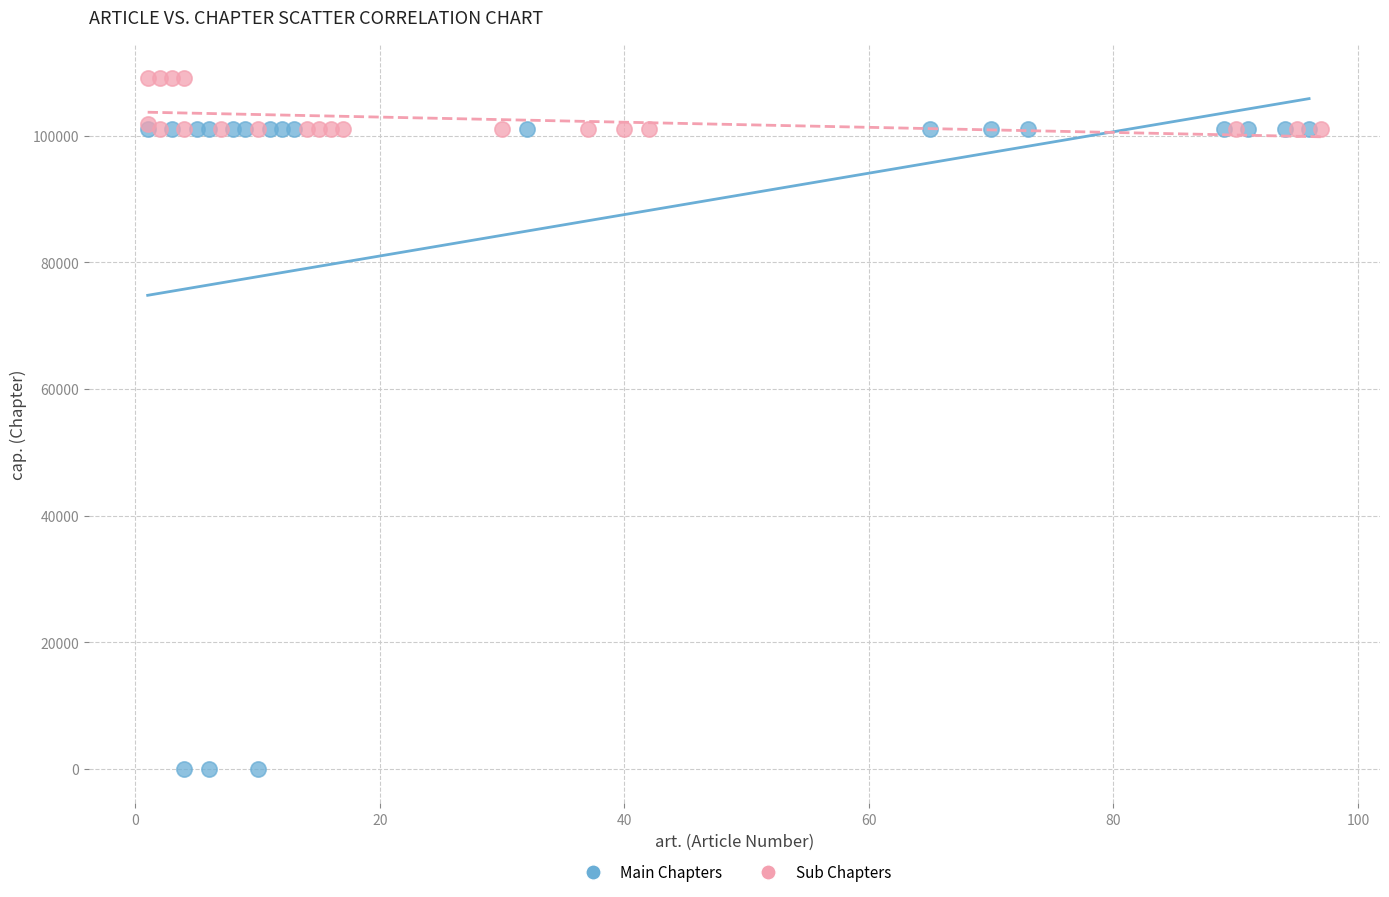

Which series contains the highest Y value?

Sub Chapters